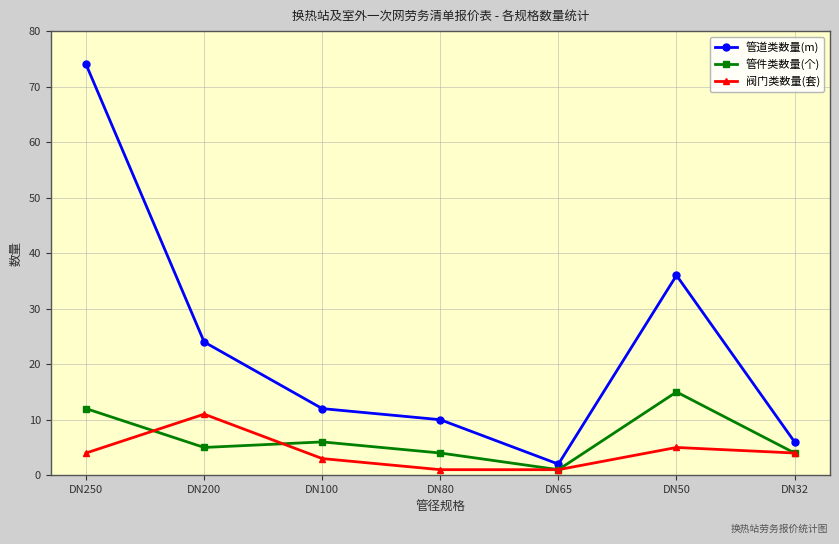

Which series has the largest total across all categories?

管道类数量(m)